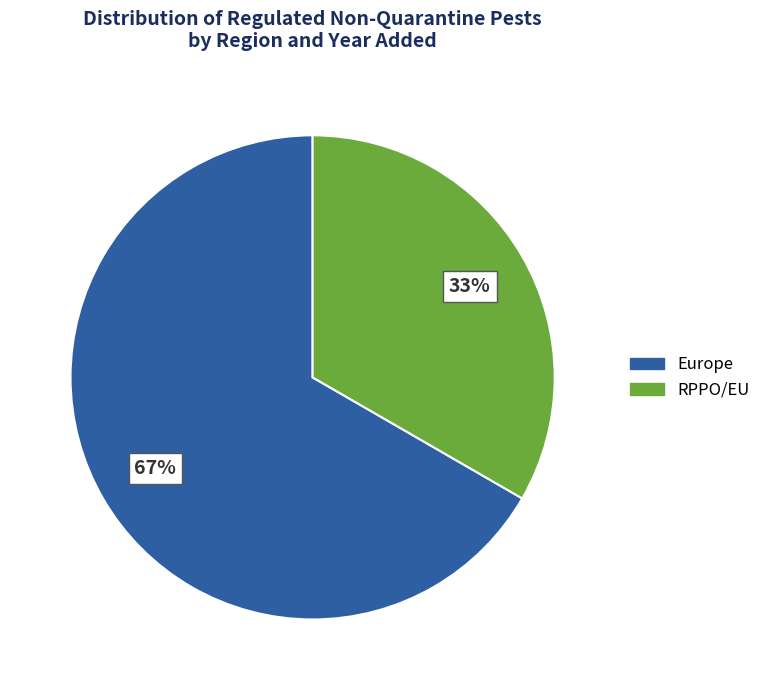

Is there a majority slice in this chart?

Yes